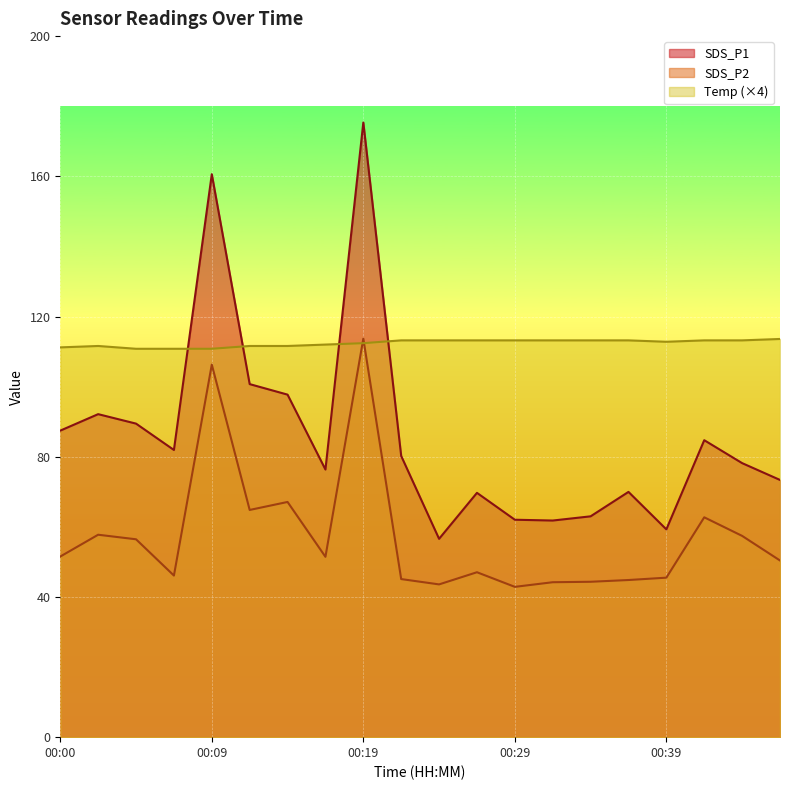

What is the value of the SDS_P1 point at the 3rd from the left?

89.5